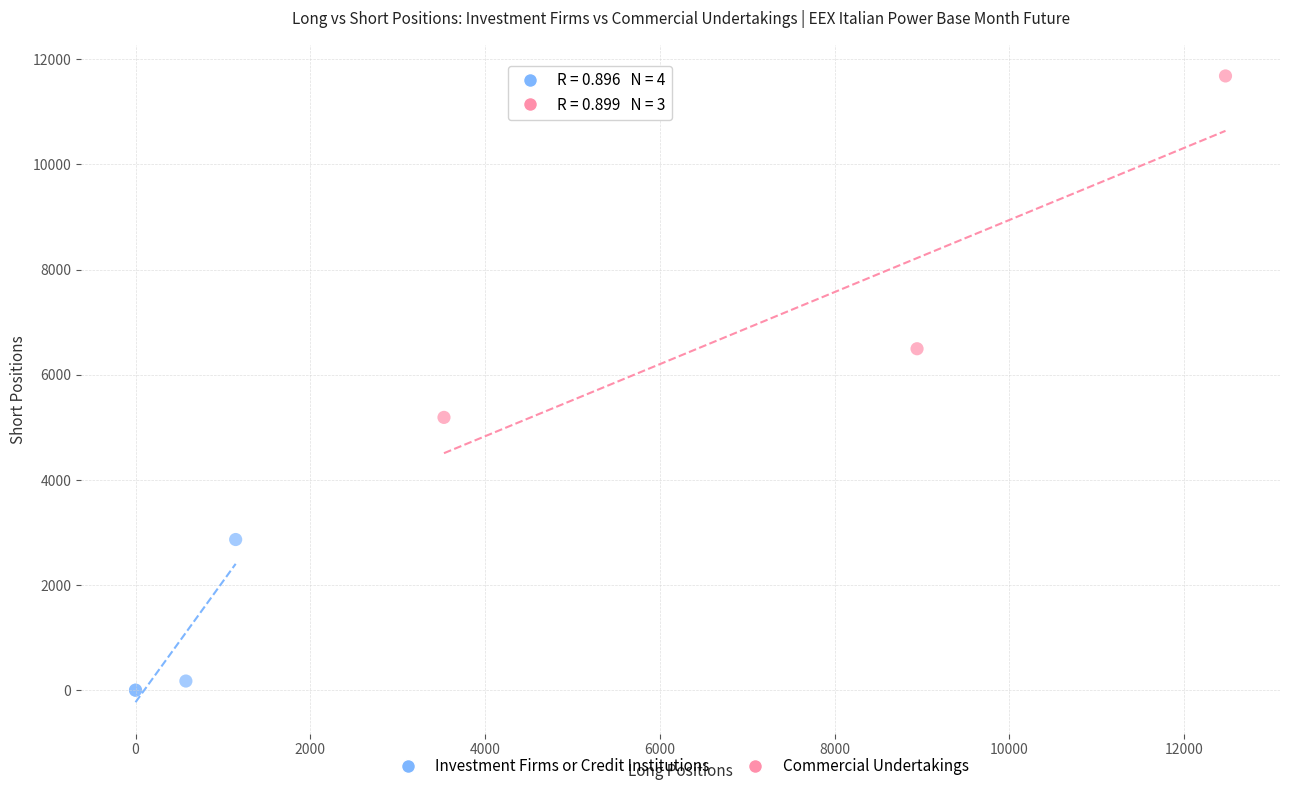

Which series has the largest Y range (max minus min)?

Commercial Undertakings